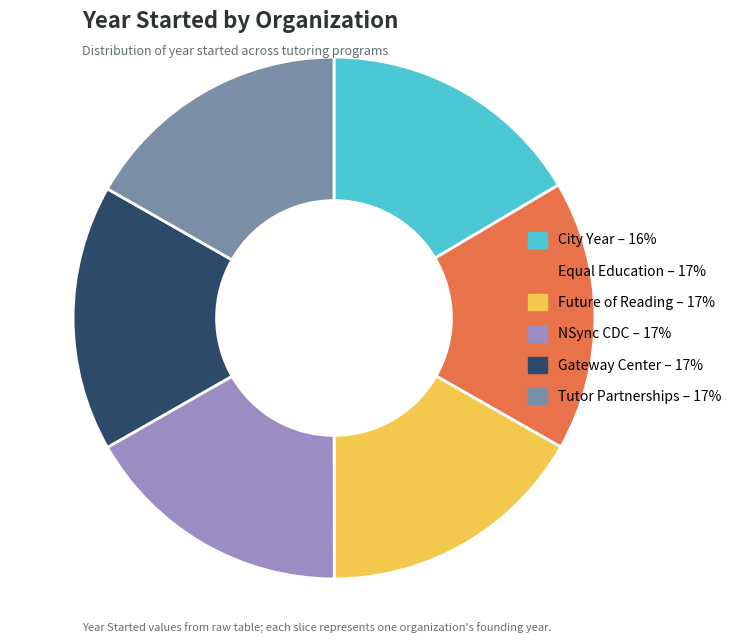

Does any single category account for the majority?

No